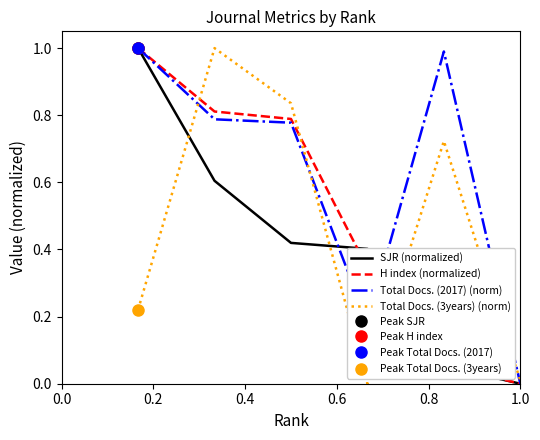

What is the difference between the second highest and second lowest values in the SJR (normalized) series?

0.6